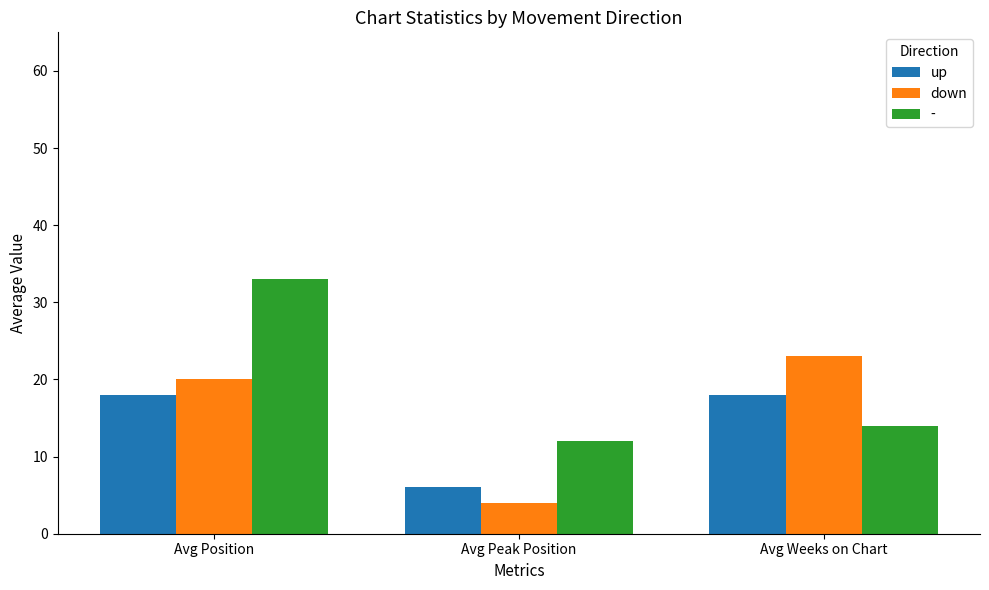

At which label does down reach its peak?

Avg Weeks on Chart